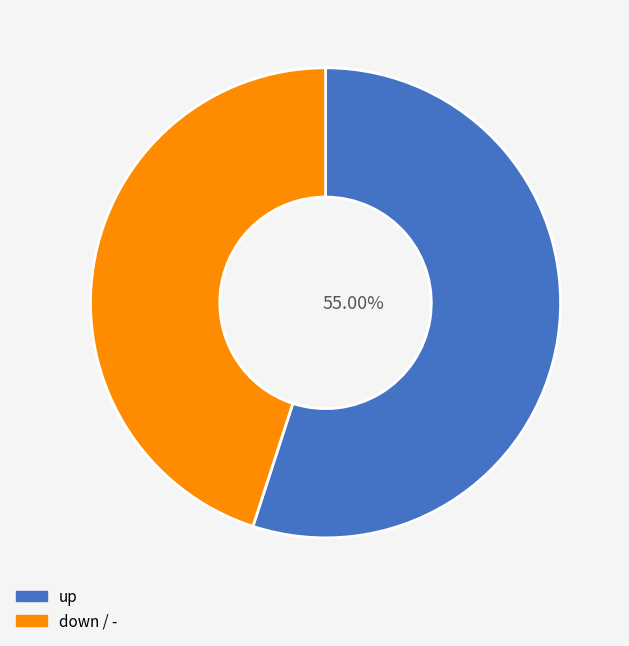

Is there any slice that represents more than half of the pie?

Yes